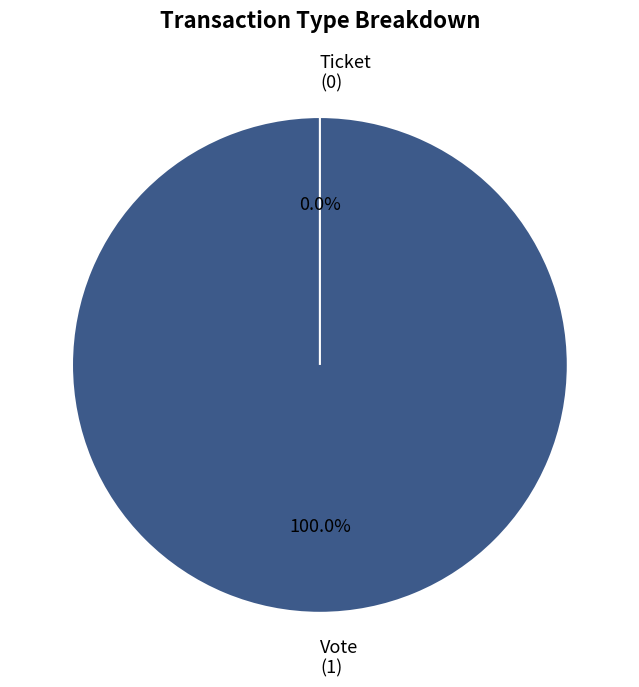

How many segments does this pie chart have?

2